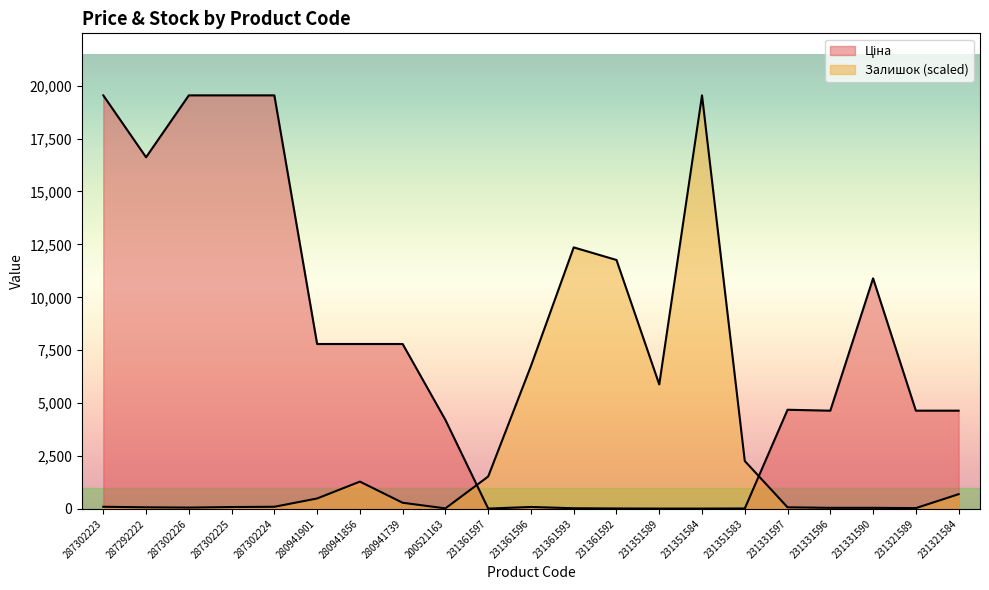

Reading left to right, extract all data points from this chart.

Ціна: 287302223=19542.7	287292222=16618.0	287302226=19542.7	287302225=19542.7	287302224=19542.7	280941901=7792.9	280941856=7792.9	280941739=7792.9	200521163=4204.8	231361597=15.7	231361596=92.3	231361593=31.4	231361592=21.2	231351589=15.8	231351584=15.8	231351583=20.8	231331597=4685.4	231331596=4641.8	231331590=10896.3	231321589=4642.5	231321584=4642.5
Залишок: 287302223=101.2	287292222=75.9	287302226=63.2	287302225=88.5	287302224=101.2	280941901=493.3	280941856=1290.2	280941739=290.9	200521163=25.3	231361597=1530.5	231361596=6754.6	231361593=12358.1	231361592=11763.6	231351589=5881.8	231351584=19542.7	231351583=2264.2	231331597=75.9	231331596=50.6	231331590=50.6	231321589=37.9	231321584=695.7